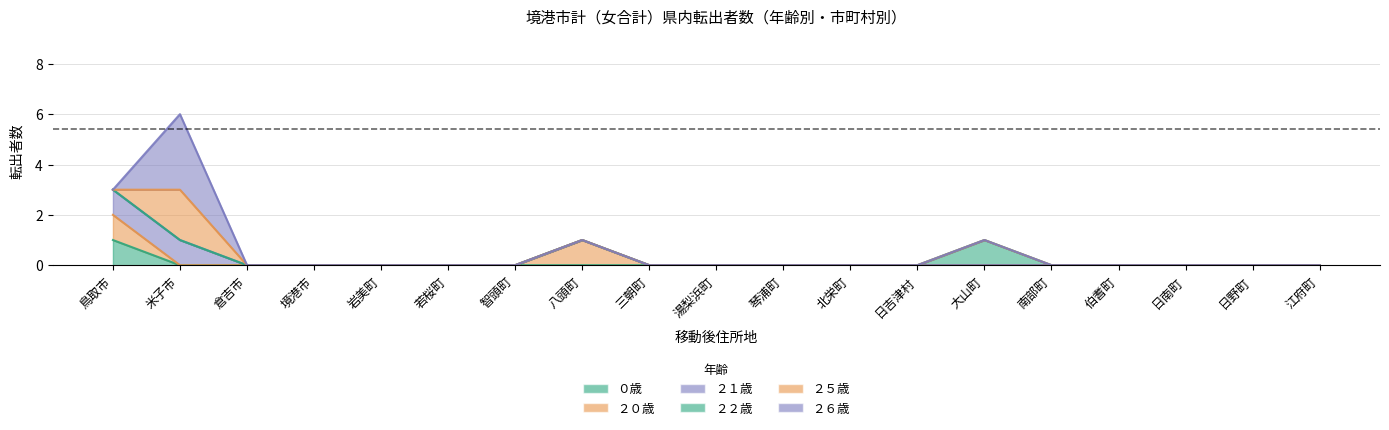

Where do ２６歳 and ０歳 first cross each other?

鳥取市 and 米子市